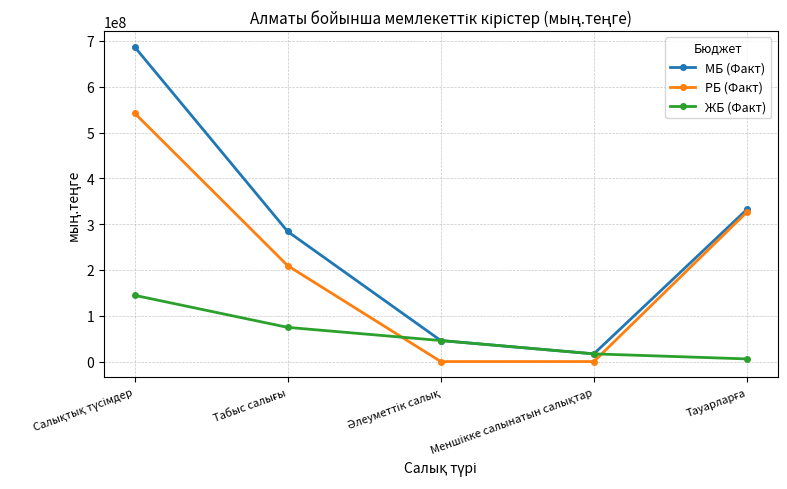

How many intersections are there between ЖБ (Факт) and РБ (Факт)?

2